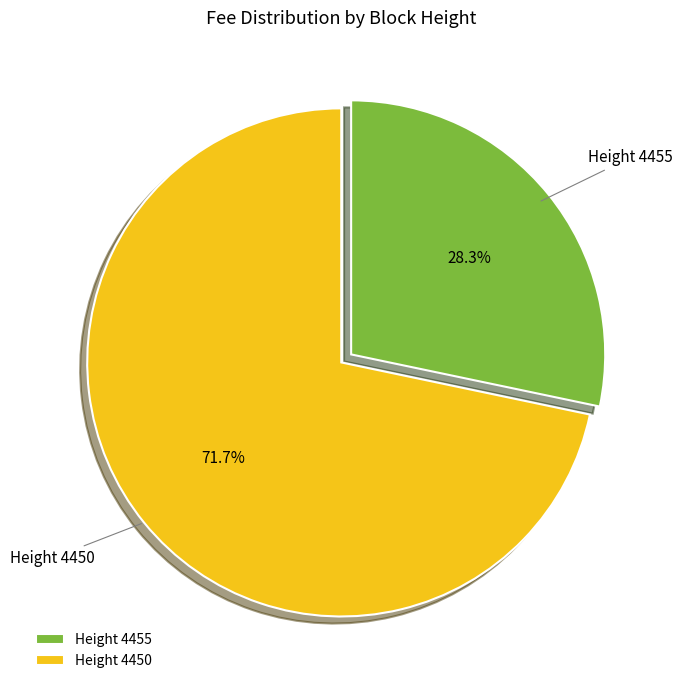

Which has a higher value, Height 4450 or Height 4455?

Height 4450